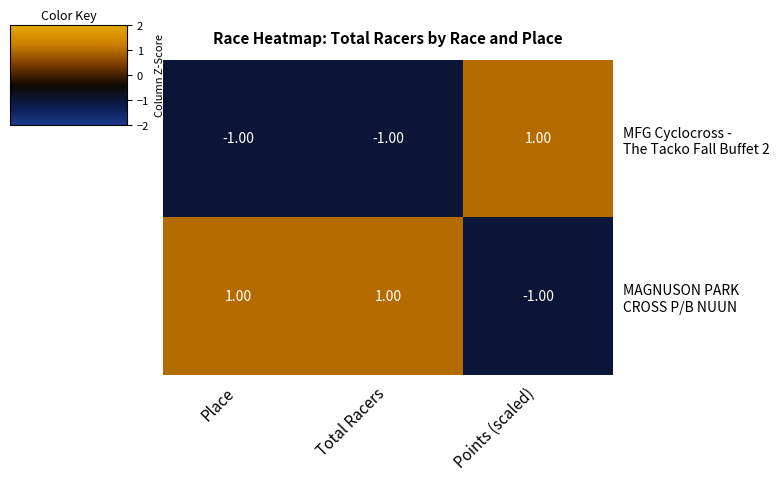

At how many categories does at least one series exceed 0?

3